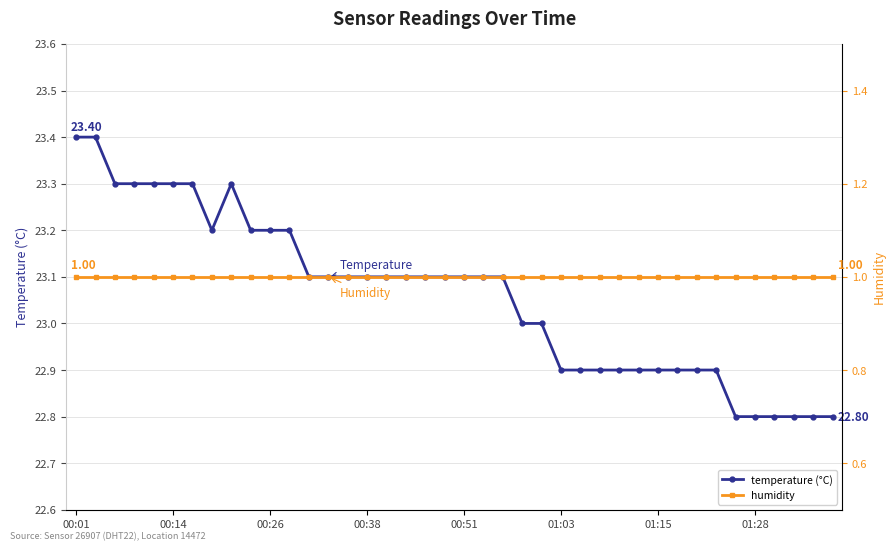

Which category has the highest value across all series?

00:01